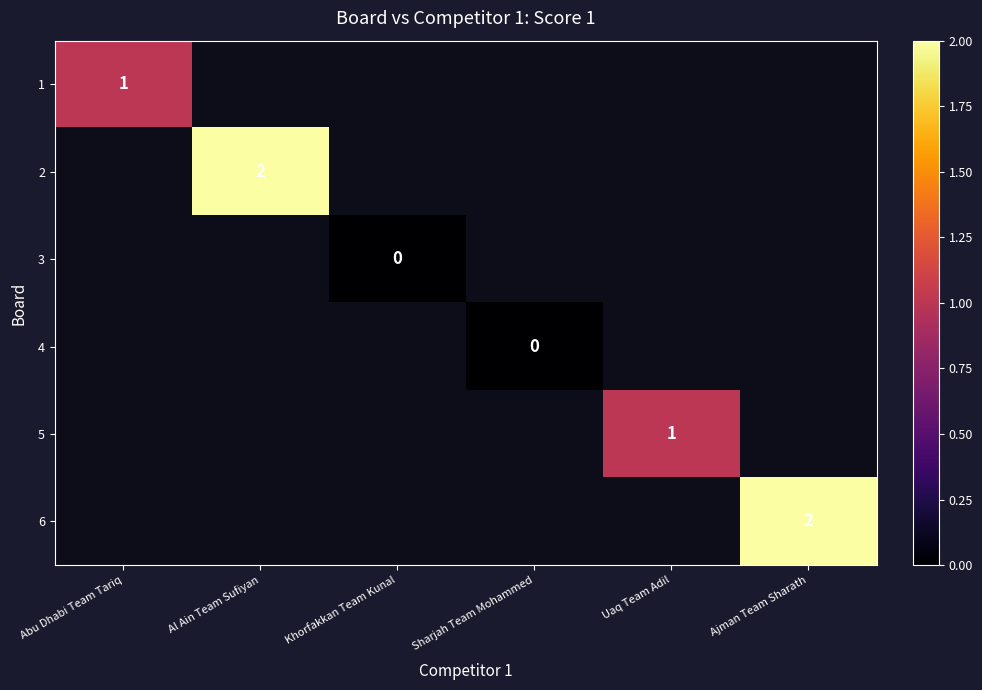

How many distinct data groups are displayed?

6